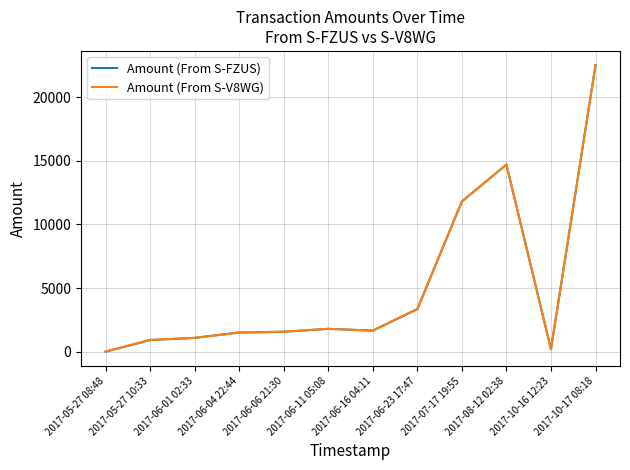

True or false: Amount (From S-FZUS) has more than 0 points higher than both neighbors.

True